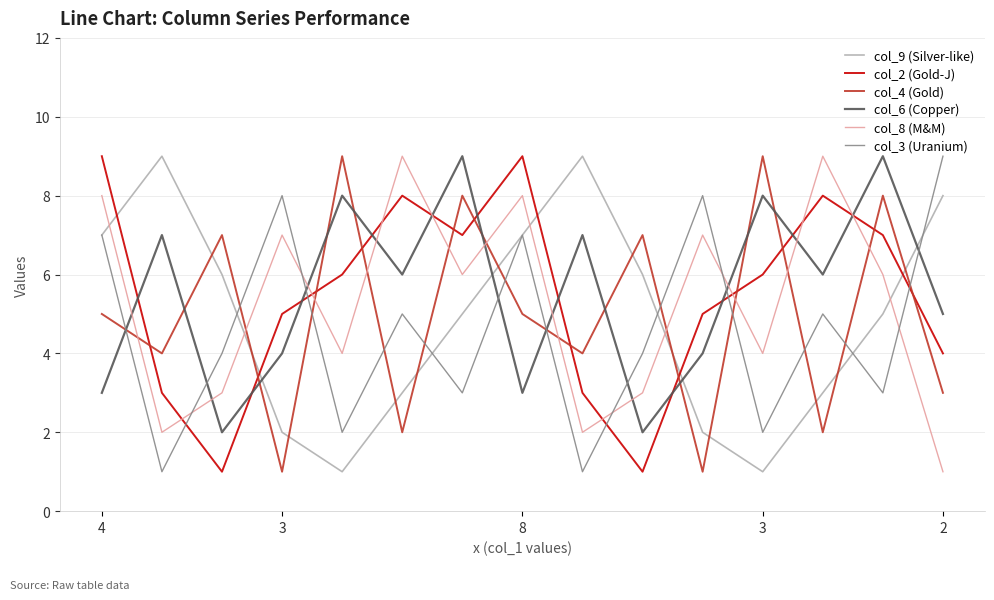

True or false: col_9 (Silver-like) and col_8 (M&M) cross at least once.

True